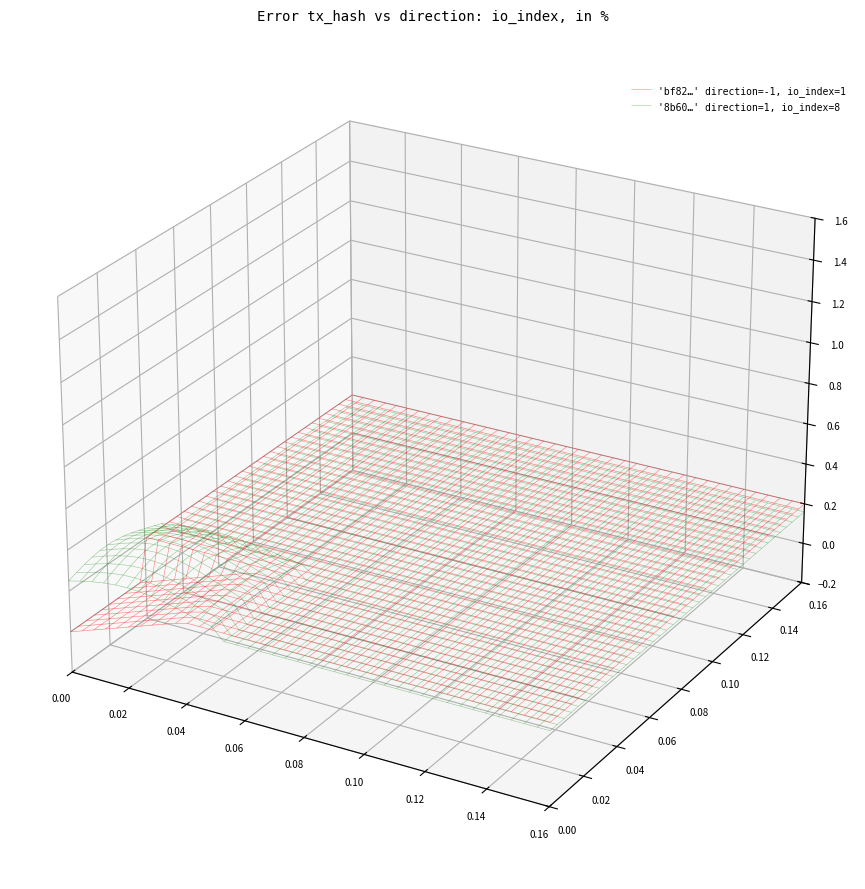

Reading left to right, what are all the values shown in this chart?

bf82edfba8268204633974e172ad2f8146dcd3f: direction=-1	io_index=1
8b6053e3cca16f1cf6f1424a3fade2991ec769e: direction=1	io_index=8